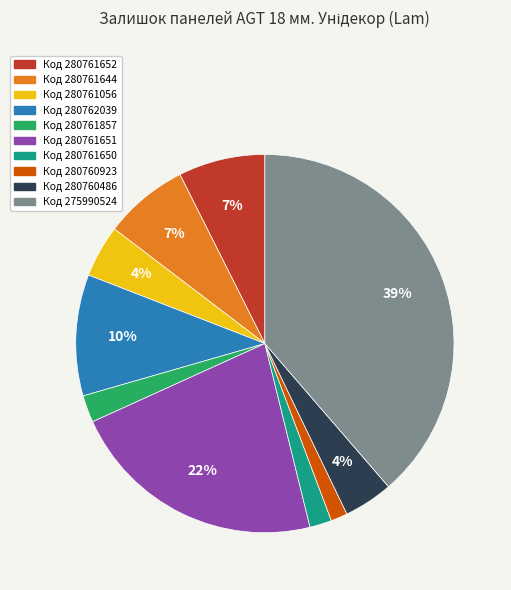

How many slices are in this pie chart?

10